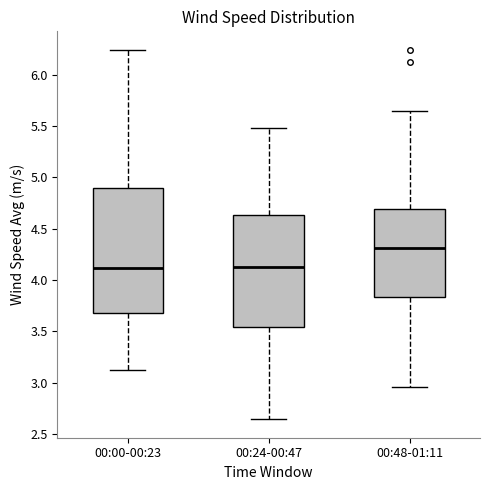

Reading left to right, transcribe this box plot: for each box, give where its median line is, the range the box spans, and where its two whiskers end, as read against the y-axis. The values are not printed on the chart, so give them approximately, as read against the axis.

00:00-00:23: median 4.10, box 3.70 to 4.90, whiskers 3.15 to 6.25
00:24-00:47: median 4.10, box 3.55 to 4.65, whiskers 2.65 to 5.50
00:48-01:11: median 4.30, box 3.85 to 4.70, whiskers 2.95 to 5.65